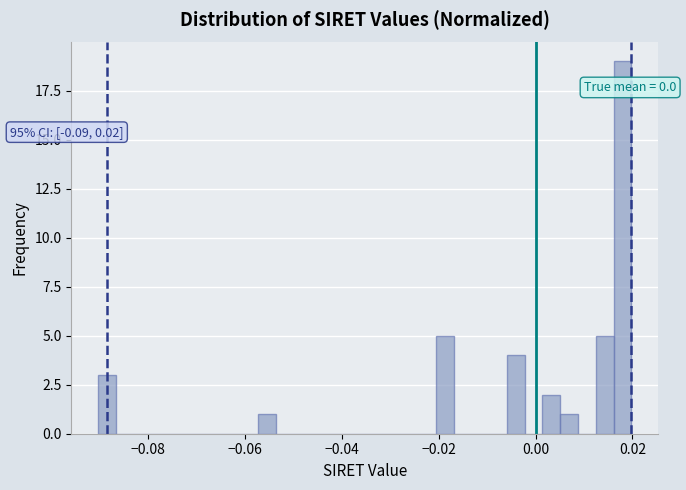

Read against the x-axis, roughly where is the centre of the tallest bar?

0.018